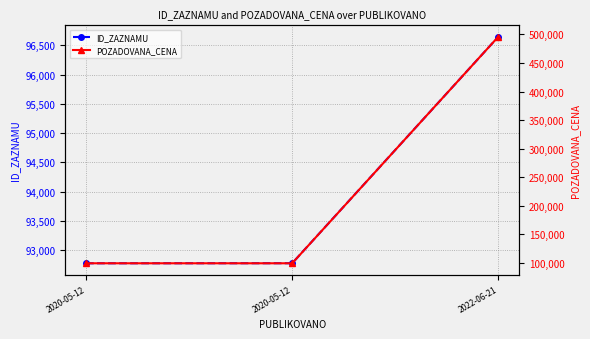

Rank the series at 2020-05-12 from lowest to highest value.

ID_ZAZNAMU, POZADOVANA_CENA